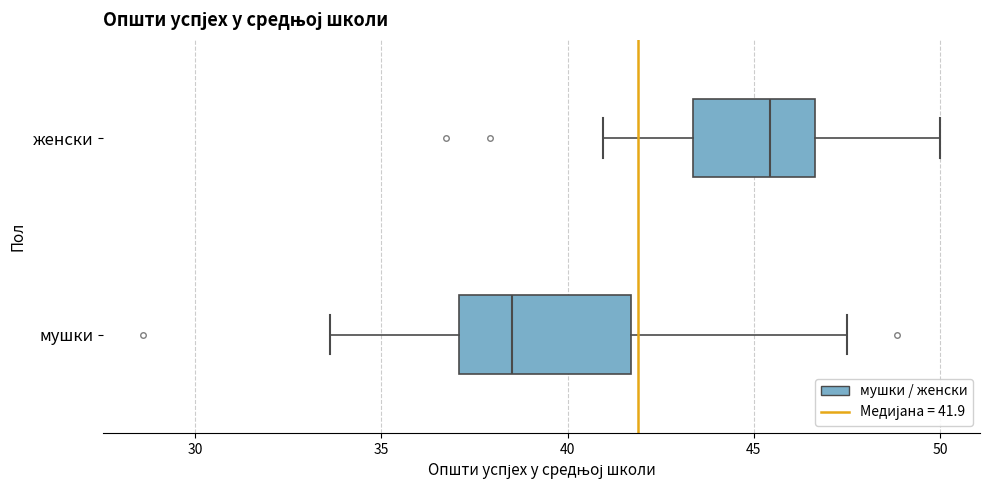

Reading bottom to top, transcribe this box plot: for each box, give where its median line is, the range the box spans, and where its two whiskers end, as read against the x-axis. The values are not printed on the chart, so give them approximately, as read against the axis.

мушки: median 38.5, box 37.0 to 41.5, whiskers 33.5 to 47.5
женски: median 45.5, box 43.5 to 46.5, whiskers 41.0 to 50.0